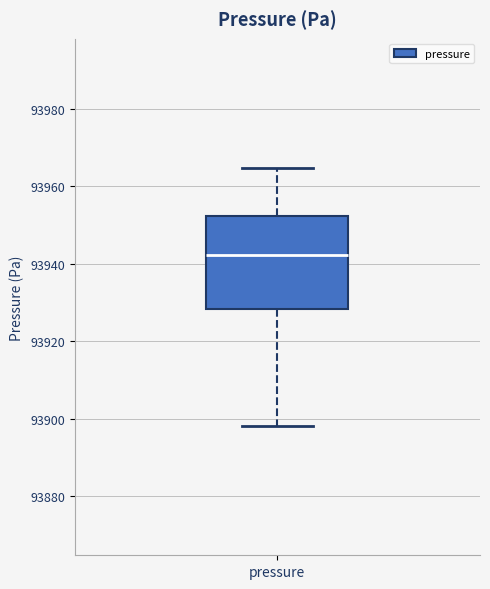

Where does the upper whisker of the box for pressure end on the y-axis? The values are not printed on the chart, so give them approximately, as read against the axis.

93964